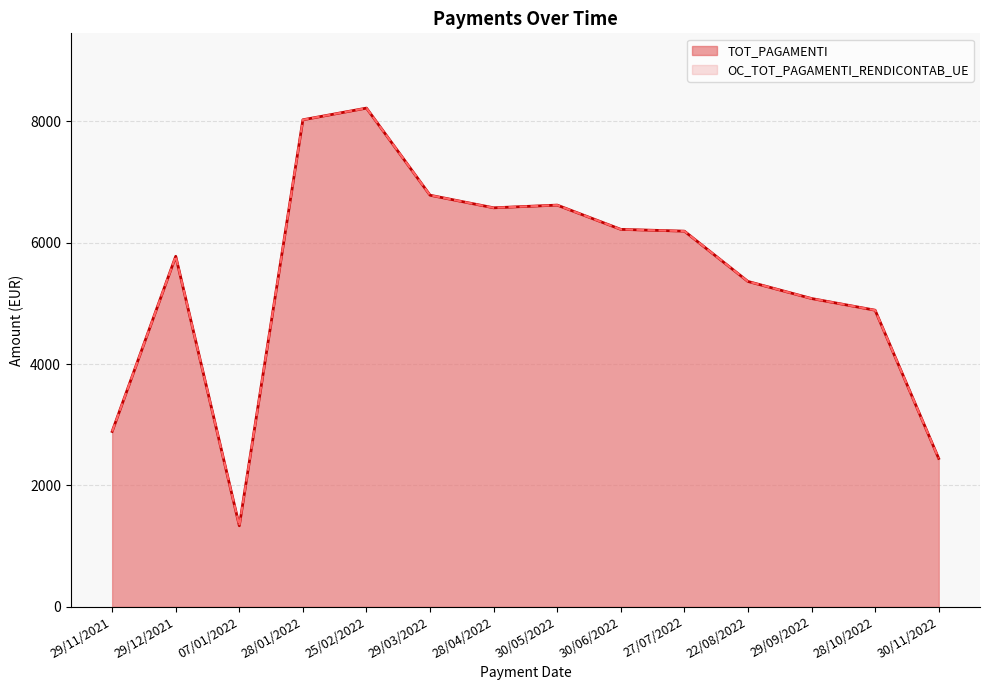

Reading left to right, what are all the values shown in this chart?

TOT_PAGAMENTI: 29/11/2021=2887.9	29/12/2021=5775.9	07/01/2022=1332.9	28/01/2022=8027.0	25/02/2022=8219.5	29/03/2022=6783.0	28/04/2022=6575.6	30/05/2022=6620.1	30/06/2022=6220.2	27/07/2022=6190.6	22/08/2022=5361.2	29/09/2022=5079.8	28/10/2022=4887.3	30/11/2022=2443.7
OC_TOT_PAGAMENTI_RENDICONTAB_UE: 29/11/2021=2887.9	29/12/2021=5775.9	07/01/2022=1332.9	28/01/2022=8027.0	25/02/2022=8219.5	29/03/2022=6783.0	28/04/2022=6575.6	30/05/2022=6620.1	30/06/2022=6220.2	27/07/2022=6190.6	22/08/2022=5361.2	29/09/2022=5079.8	28/10/2022=4887.3	30/11/2022=2443.7